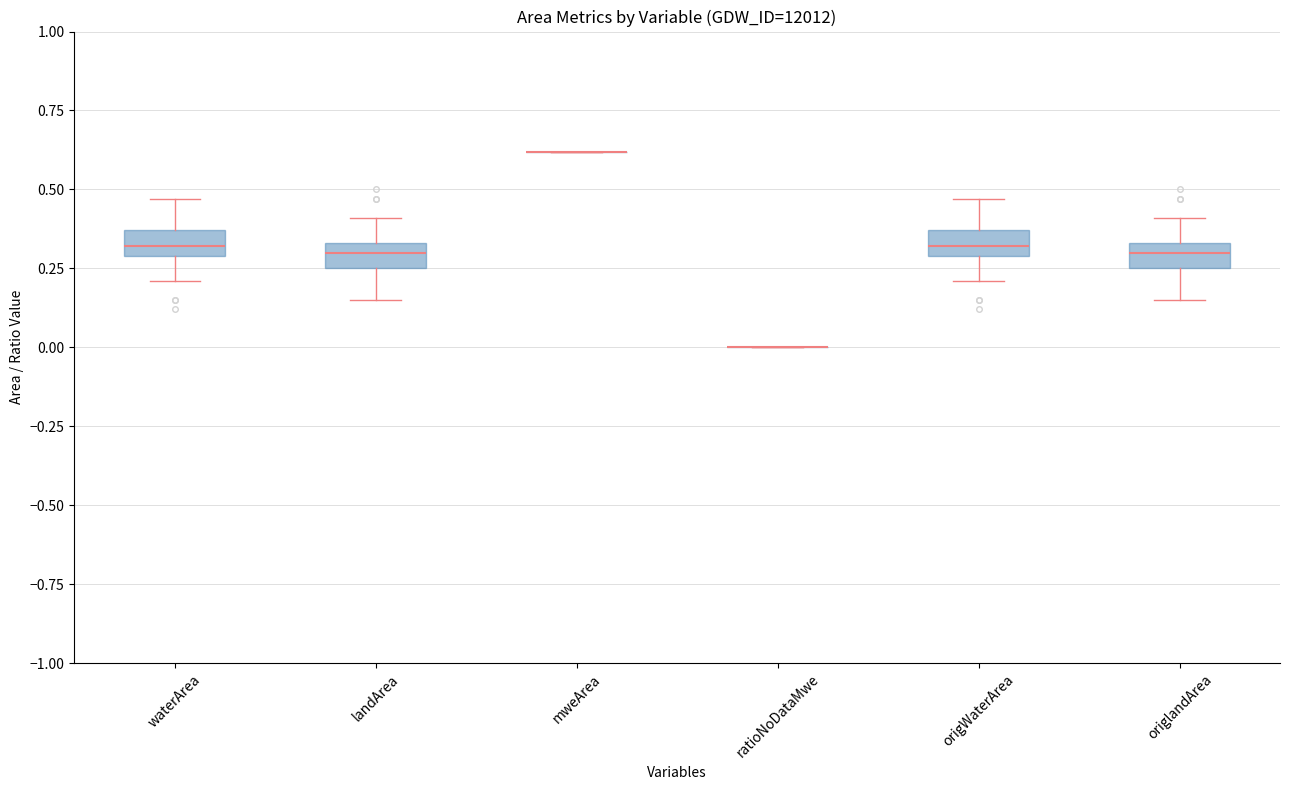

Reading left to right, read every box against the y-axis: the position of its median line, the range the box covers, and the ends of its whiskers. The values are not printed on the chart, so give them approximately, as read against the axis.

waterArea: median 0.30 (inside the box), box 0.30 to 0.35, whiskers 0.20 to 0.45
landArea: median 0.30, box 0.25 to 0.35, whiskers 0.15 to 0.40
mweArea: box collapsed to a line at 0.60, whiskers 0.60 to 0.60
ratioNoDataMwe: box collapsed to a line at 0.00, whiskers 0.00 to 0.00
origWaterArea: median 0.30 (inside the box), box 0.30 to 0.35, whiskers 0.20 to 0.45
origlandArea: median 0.30, box 0.25 to 0.35, whiskers 0.15 to 0.40